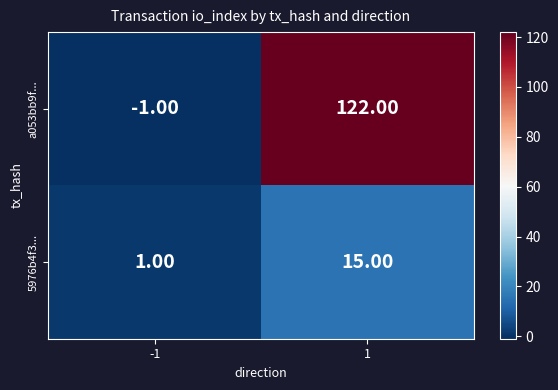

How many distinct data groups are displayed?

2